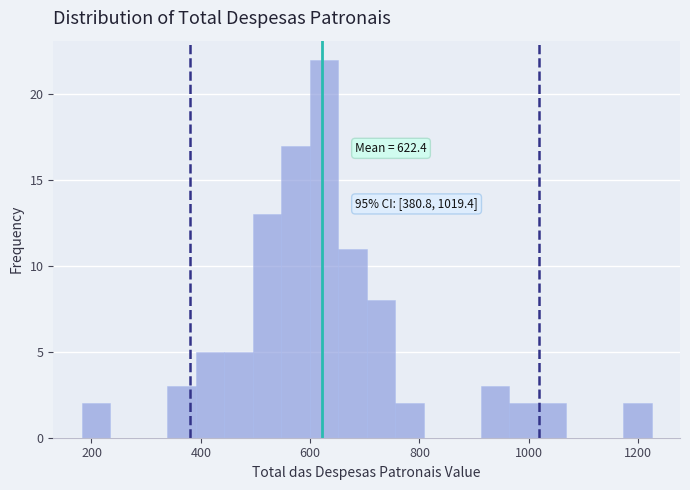

Read against the x-axis, roughly where is the centre of the tallest bar?

620